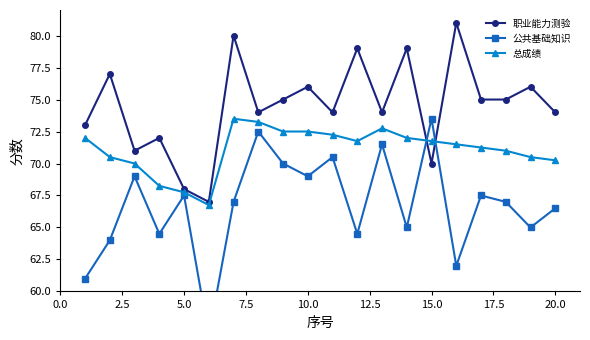

Count the number of data series in this chart.

3